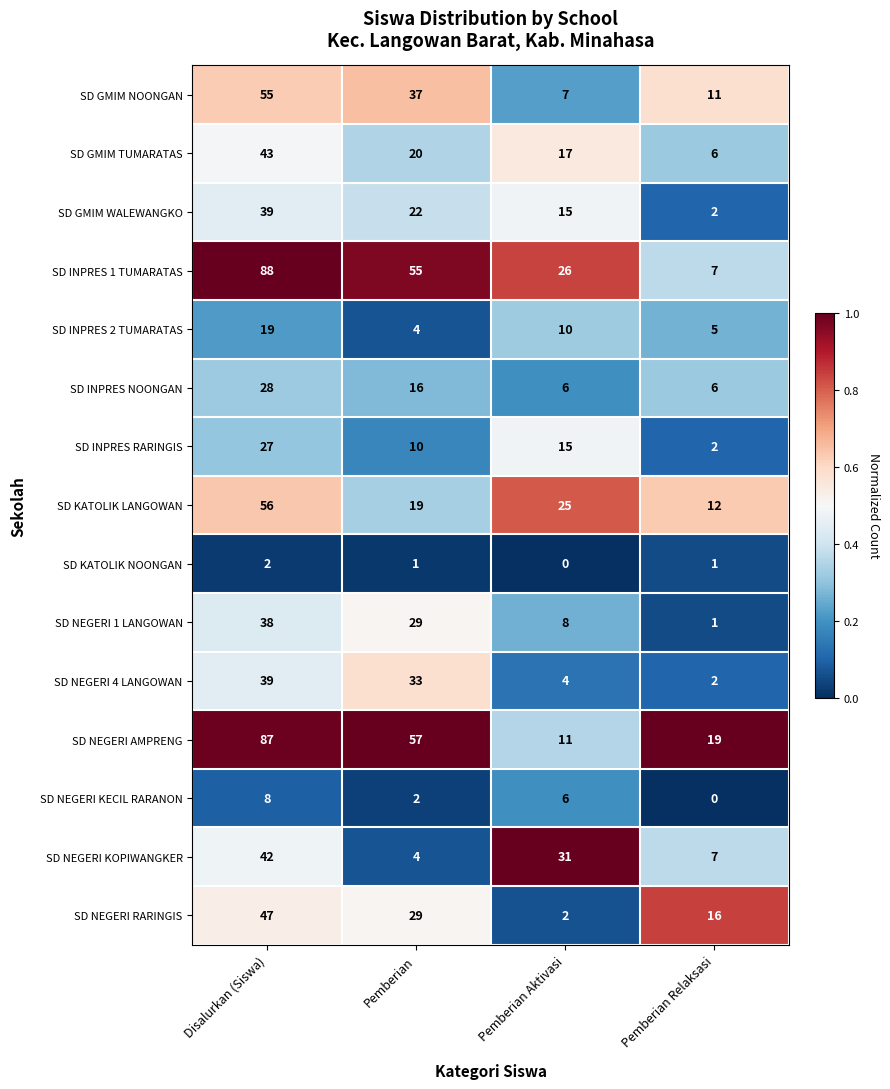

True or false: SD KATOLIK NOONGAN has a value of 2 at Disalurkan (Siswa).

True